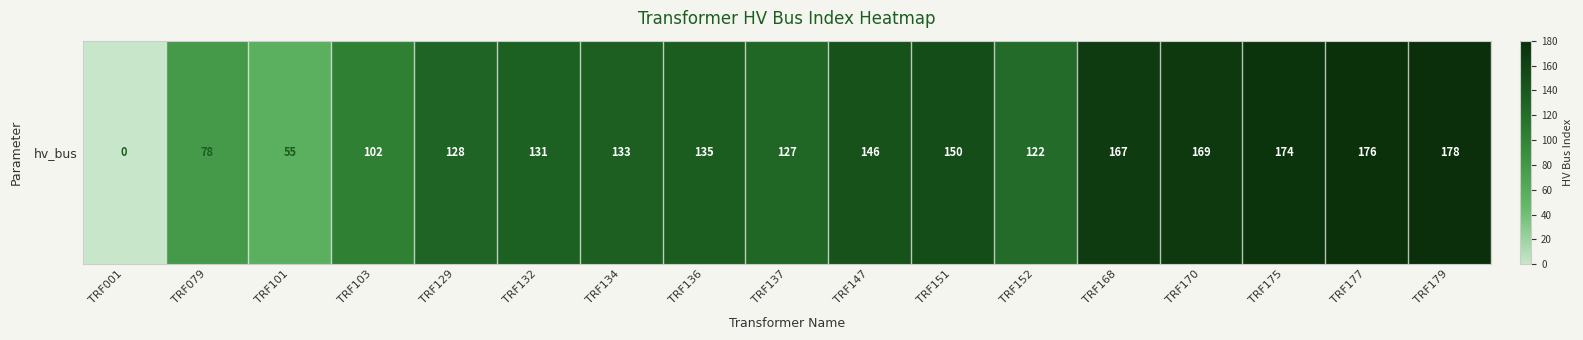

Which category has the lowest value across all series?

TRF001